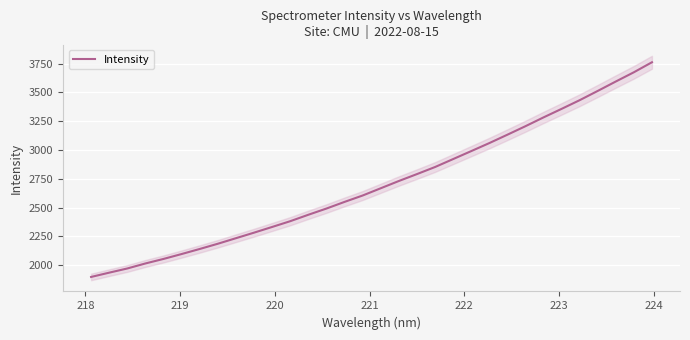

Reading right to left, extract all data points from this chart.

3761.3	3674.5	3594.2	3512.5	3432.1	3356.6	3282.6	3206.0	3132.1	3059.4	2989.8	2920.7	2851.7	2790.3	2730.3	2667.4	2604.5	2549.1	2491.3	2437.4	2381.6	2331.5	2282.0	2233.9	2185.7	2140.3	2096.4	2053.8	2014.5	1971.0	1934.7	1897.4